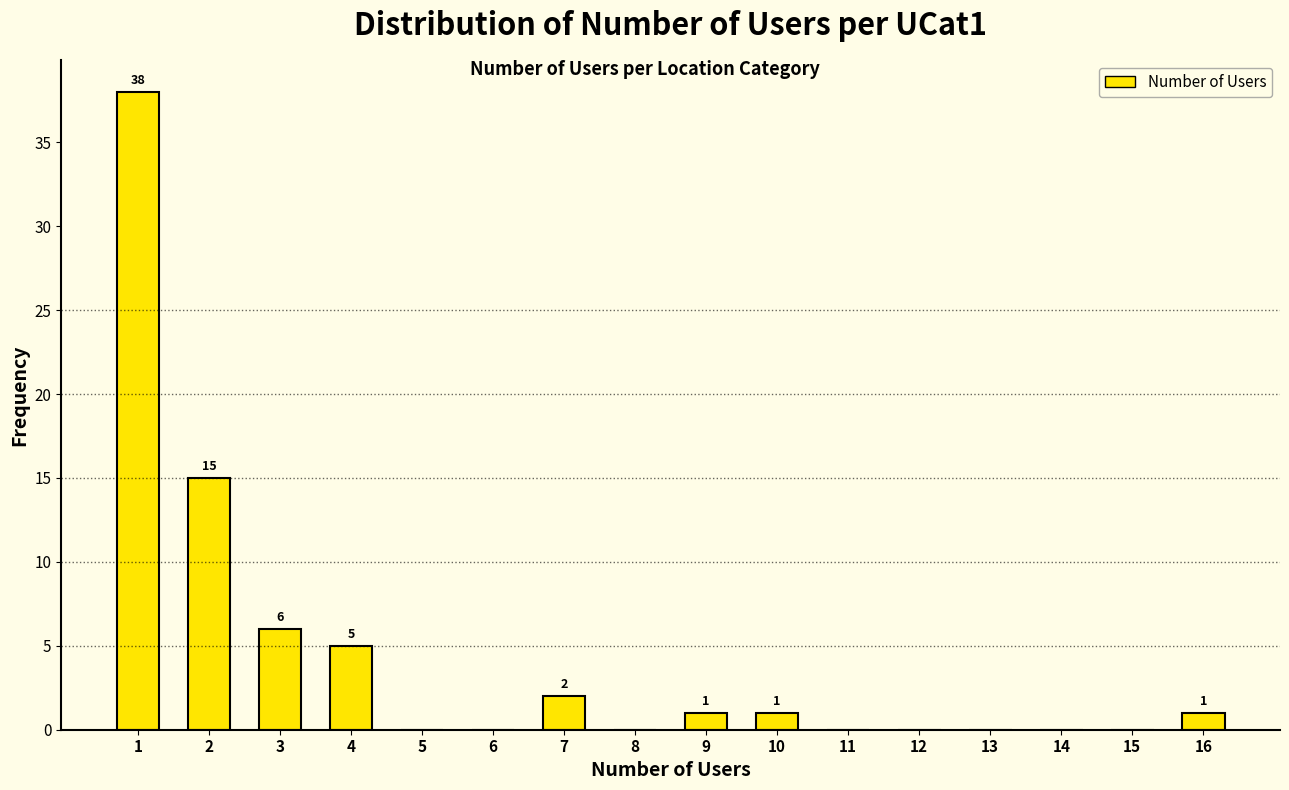

Reading right to left, list all the values displayed in this chart.

16=1	15=0	14=0	13=0	12=0	11=0	10=1	9=1	8=0	7=2	6=0	5=0	4=5	3=6	2=15	1=38